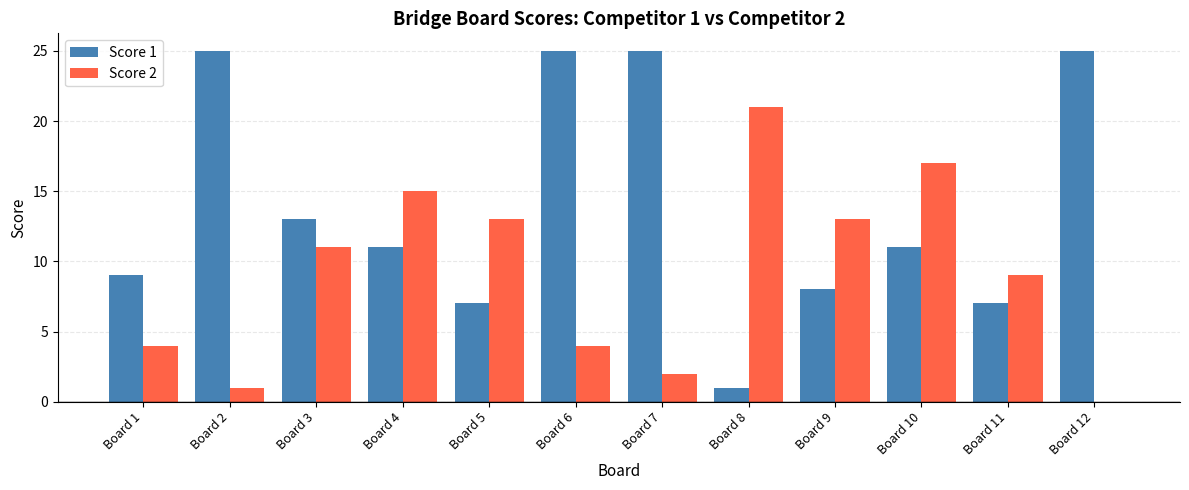

Reading left to right, list all the values displayed in this chart.

Score 1: Board 1=9	Board 2=25	Board 3=13	Board 4=11	Board 5=7	Board 6=25	Board 7=25	Board 8=1	Board 9=8	Board 10=11	Board 11=7	Board 12=25
Score 2: Board 1=4	Board 2=1	Board 3=11	Board 4=15	Board 5=13	Board 6=4	Board 7=2	Board 8=21	Board 9=13	Board 10=17	Board 11=9	Board 12=0